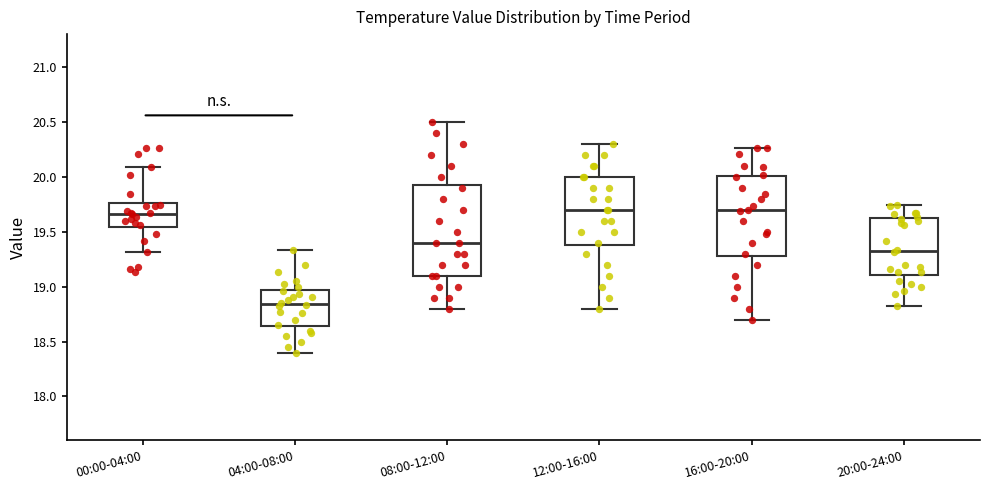

Reading left to right, read every box against the y-axis: the position of its median line, the range the box covers, and the ends of its whiskers. The values are not printed on the chart, so give them approximately, as read against the axis.

00:00-04:00: median 19.65, box 19.55 to 19.75, whiskers 19.30 to 20.10
04:00-08:00: median 18.85, box 18.65 to 18.95, whiskers 18.40 to 19.35
08:00-12:00: median 19.40, box 19.10 to 19.95, whiskers 18.80 to 20.50
12:00-16:00: median 19.70, box 19.40 to 20.00, whiskers 18.80 to 20.30
16:00-20:00: median 19.70, box 19.30 to 20.00, whiskers 18.70 to 20.25
20:00-24:00: median 19.35, box 19.10 to 19.60, whiskers 18.80 to 19.75